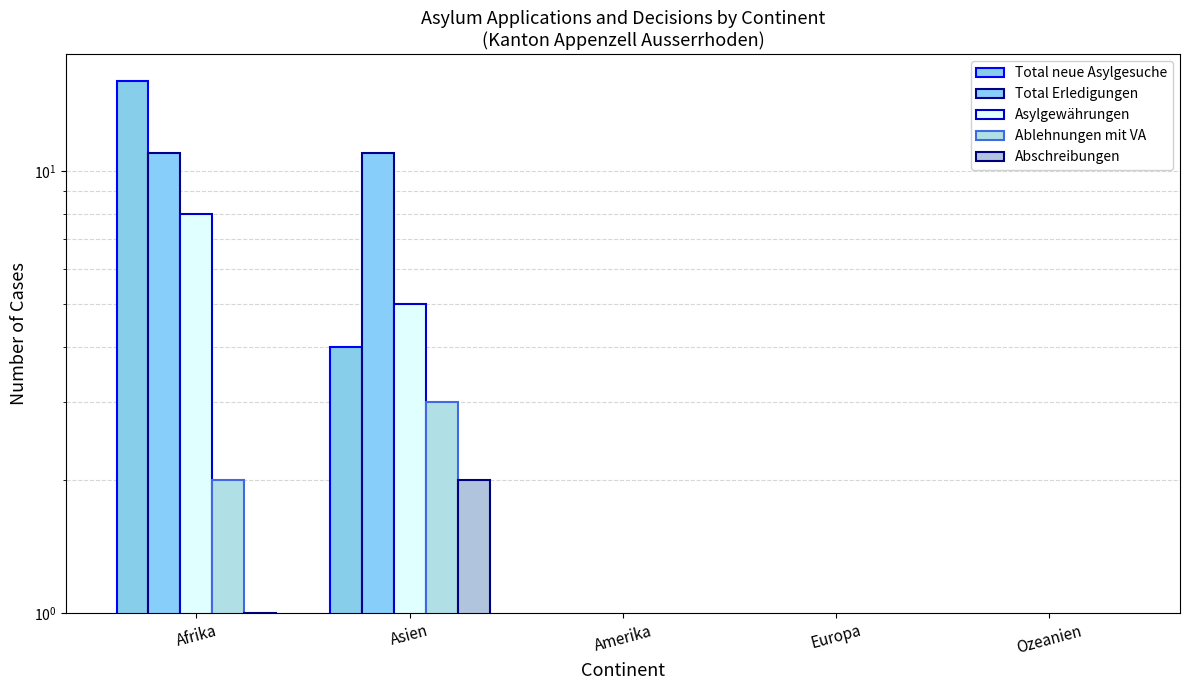

Reading left to right, transcribe all the data shown in this chart.

Total neue Asylgesuche: Afrika=16	Asien=4	Amerika=0	Europa=0	Ozeanien=0
Total Erledigungen: Afrika=11	Asien=11	Amerika=0	Europa=0	Ozeanien=0
Asylgewährungen: Afrika=8	Asien=5	Amerika=0	Europa=0	Ozeanien=0
Ablehnungen mit VA: Afrika=2	Asien=3	Amerika=0	Europa=0	Ozeanien=0
Abschreibungen: Afrika=1	Asien=2	Amerika=0	Europa=0	Ozeanien=0